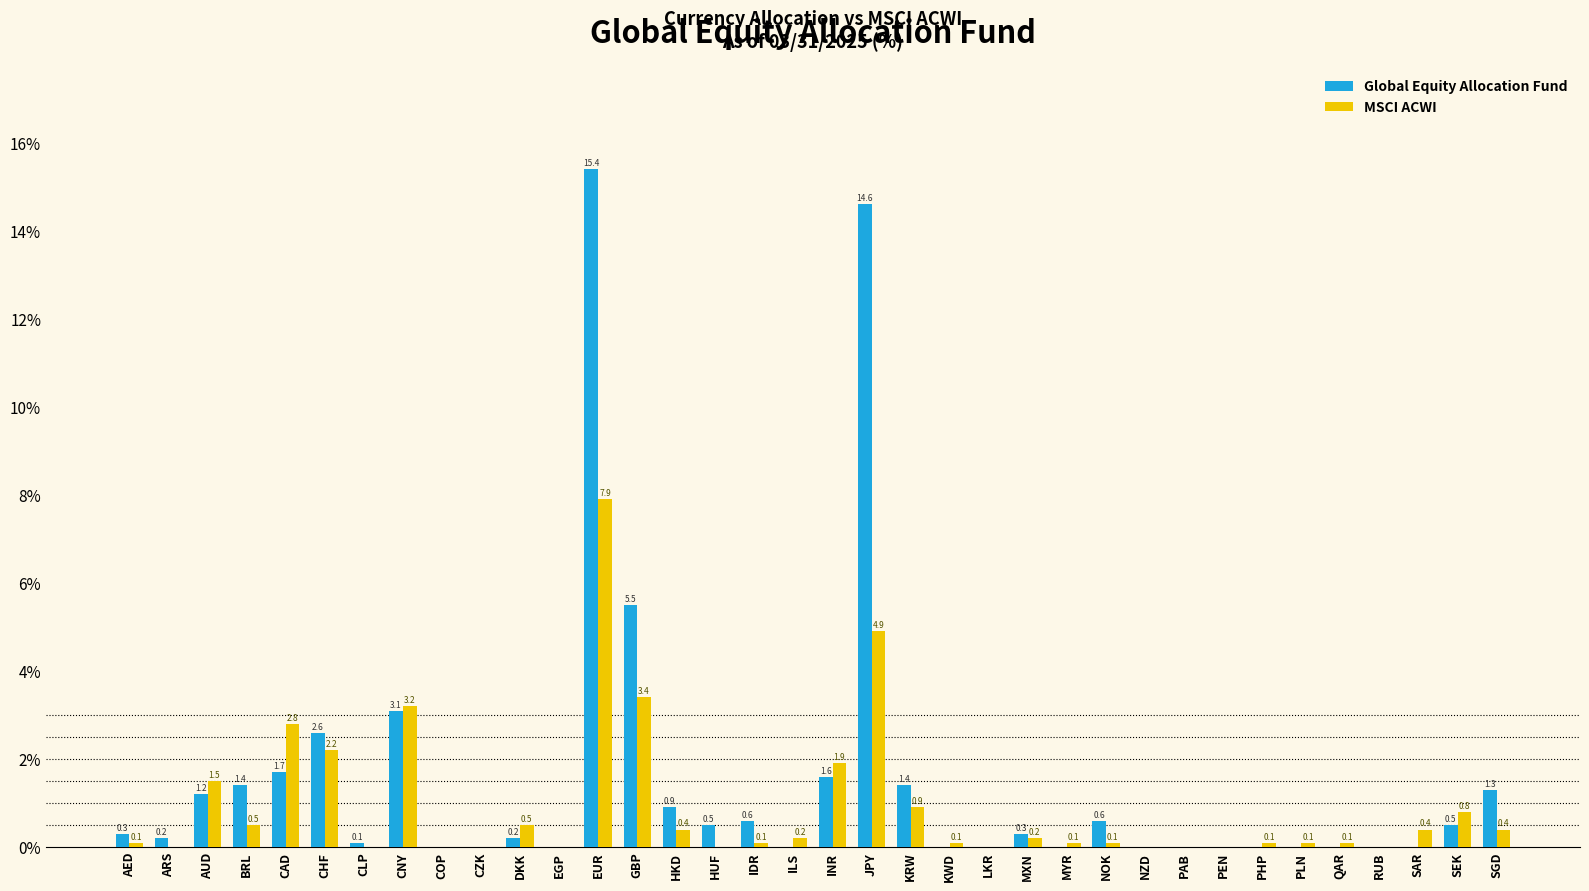

Reading right to left, transcribe all the data shown in this chart.

Global Equity Allocation Fund: SGD=1.3	SEK=0.5	SAR=0.0	RUB=0.0	QAR=0.0	PLN=0.0	PHP=0.0	PEN=0.0	PAB=0.0	NZD=0.0	NOK=0.6	MYR=0.0	MXN=0.3	LKR=0.0	KWD=0.0	KRW=1.4	JPY=14.6	INR=1.6	ILS=0.0	IDR=0.6	HUF=0.5	HKD=0.9	GBP=5.5	EUR=15.4	EGP=0.0	DKK=0.2	CZK=0.0	COP=0.0	CNY=3.1	CLP=0.1	CHF=2.6	CAD=1.7	BRL=1.4	AUD=1.2	ARS=0.2	AED=0.3
MSCI ACWI: SGD=0.4	SEK=0.8	SAR=0.4	RUB=0.0	QAR=0.1	PLN=0.1	PHP=0.1	PEN=0.0	PAB=0.0	NZD=0.0	NOK=0.1	MYR=0.1	MXN=0.2	LKR=0.0	KWD=0.1	KRW=0.9	JPY=4.9	INR=1.9	ILS=0.2	IDR=0.1	HUF=0.0	HKD=0.4	GBP=3.4	EUR=7.9	EGP=0.0	DKK=0.5	CZK=0.0	COP=0.0	CNY=3.2	CLP=0.0	CHF=2.2	CAD=2.8	BRL=0.5	AUD=1.5	ARS=0.0	AED=0.1